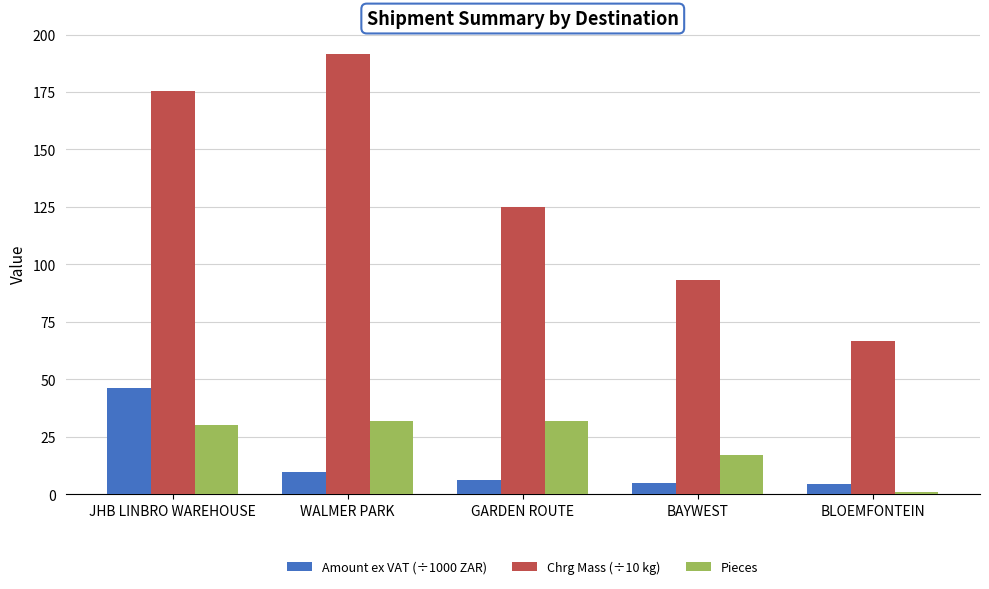

What is the difference between the maximum and minimum values in the Chrg Mass (÷10 kg) series?

124.8